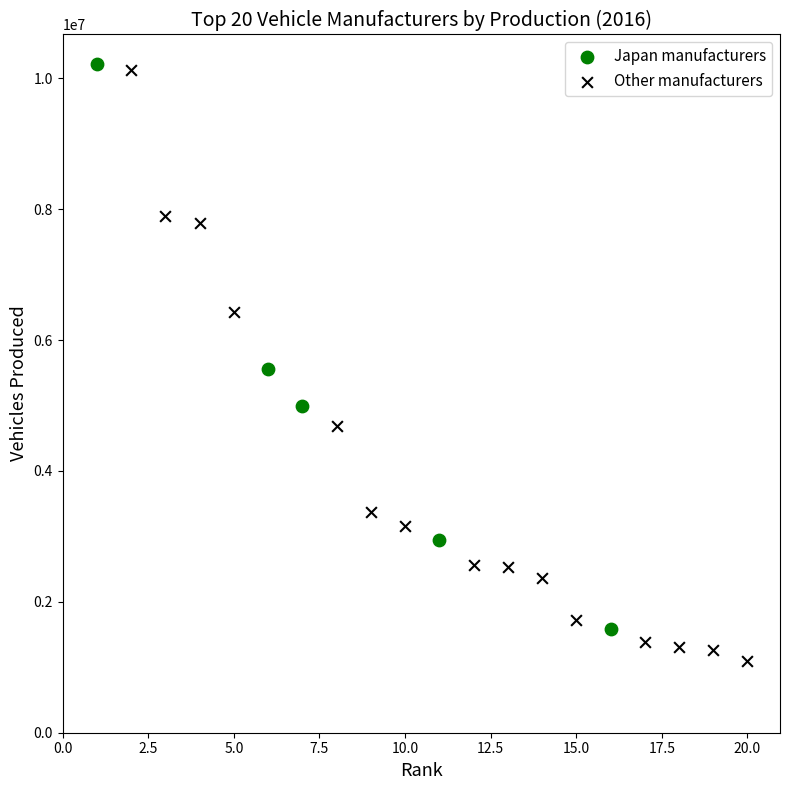

Which series reaches the maximum Y coordinate?

Japan manufacturers